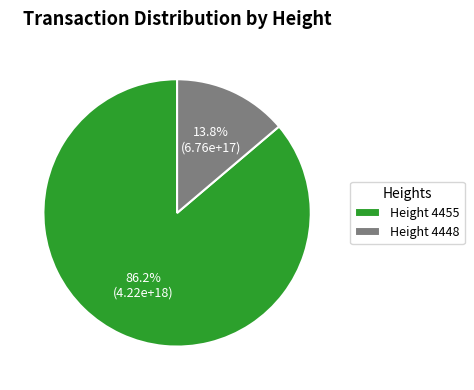

Is there any slice that represents more than half of the pie?

Yes